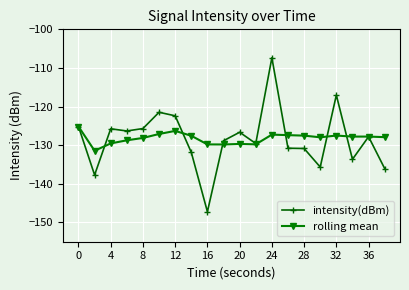

What is the minimum value for rolling mean?

-131.4